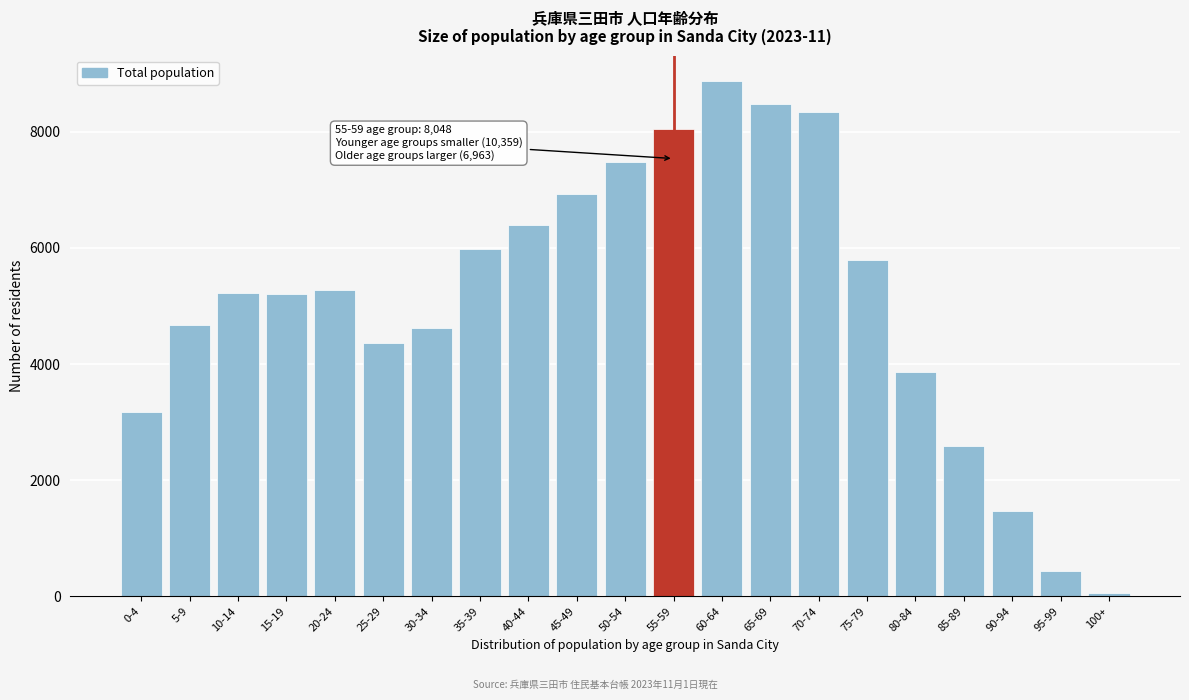

Approximately how many times larger is the value at 70-74 compared to 75-79?

1.4